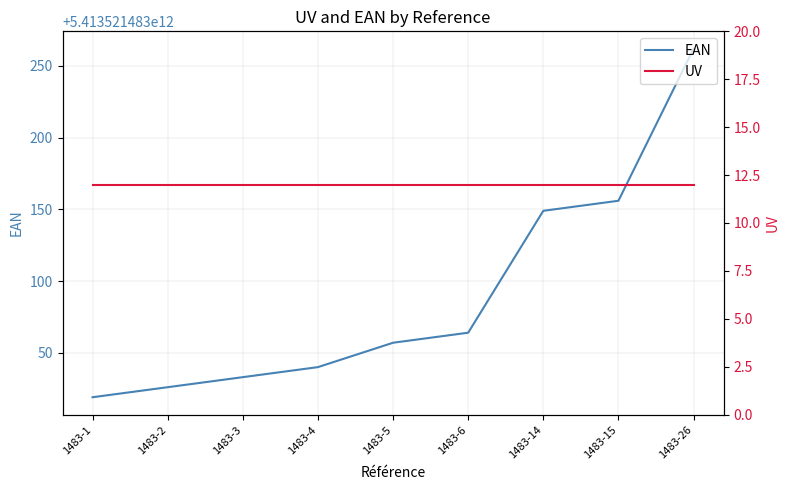

Read the UV value at 1483-4.

12